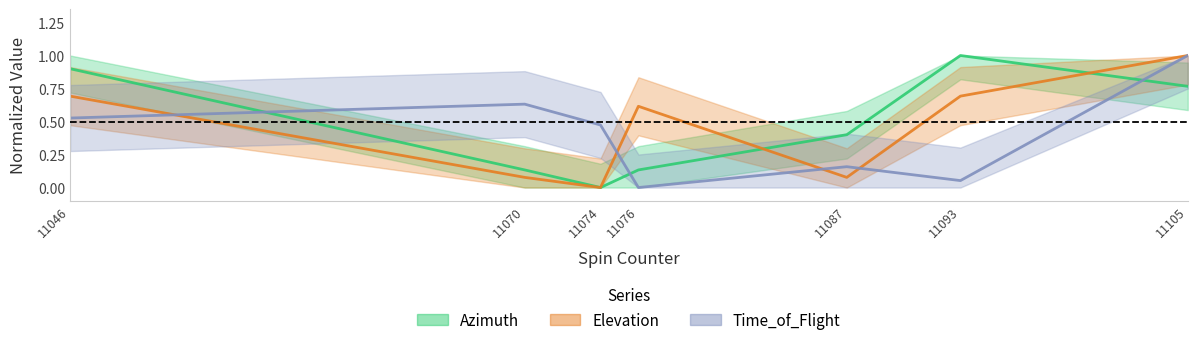

Where is Azimuth nearest to the value 0?

11074